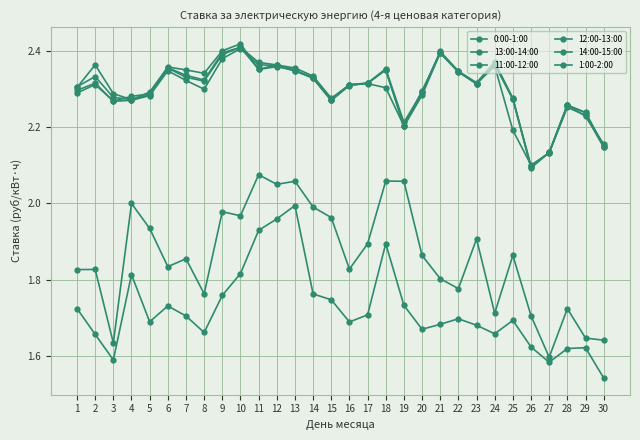

Count the number of categories in the chart.

30